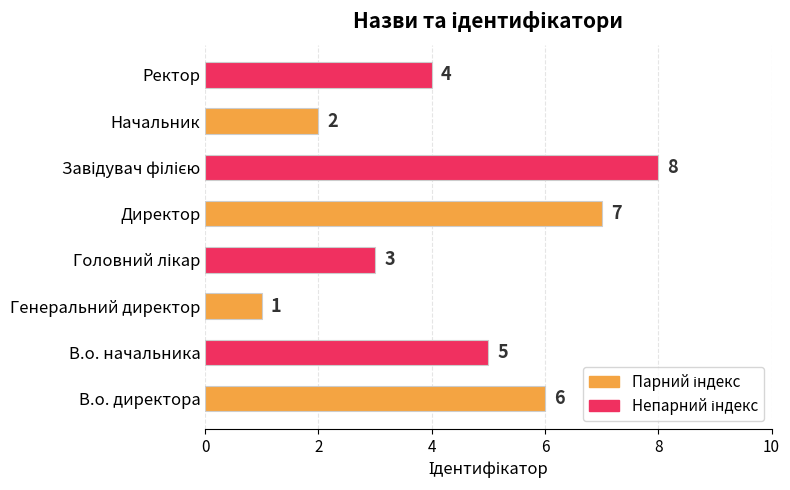

Between В.о. директора and Ректор, which is larger?

В.о. директора